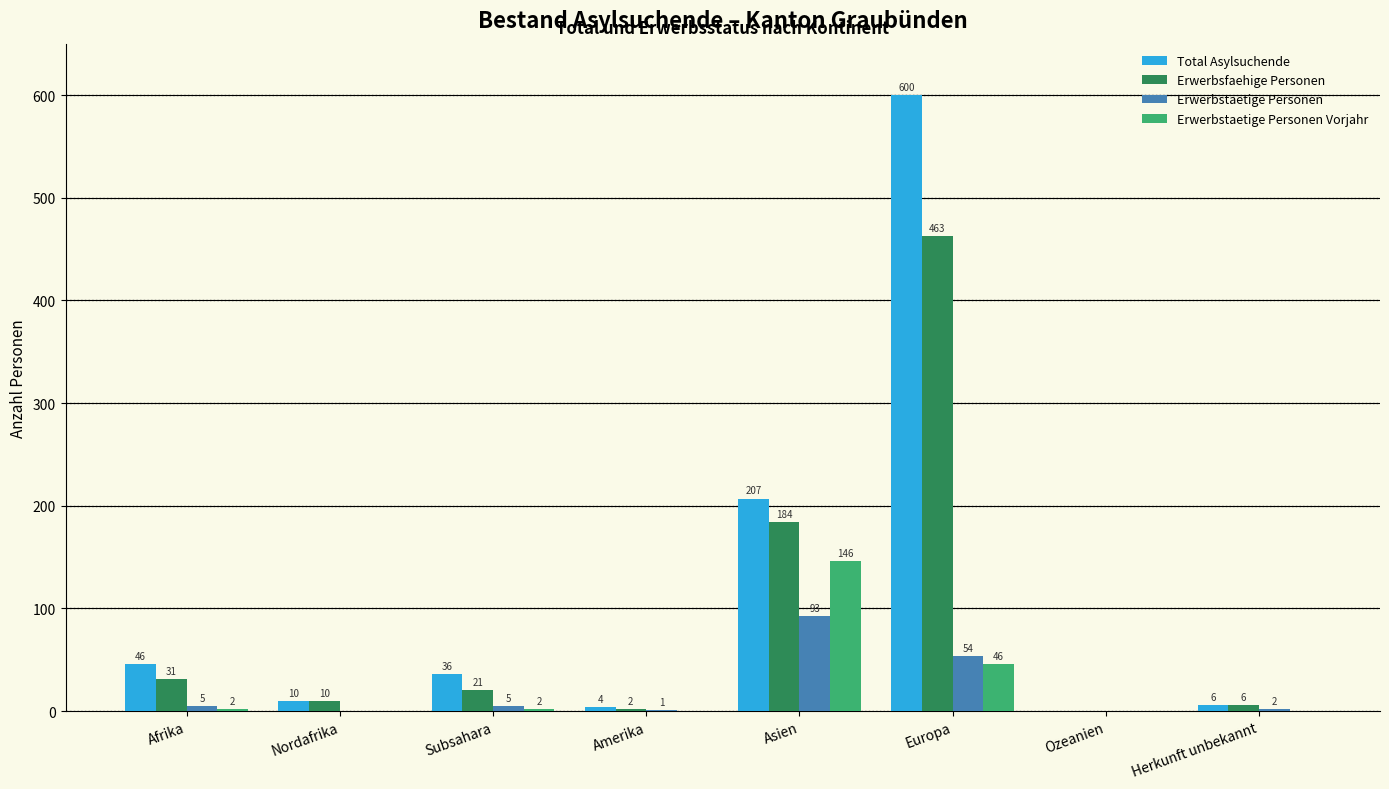

At which label does Erwerbsfaehige Personen reach its peak?

Europa